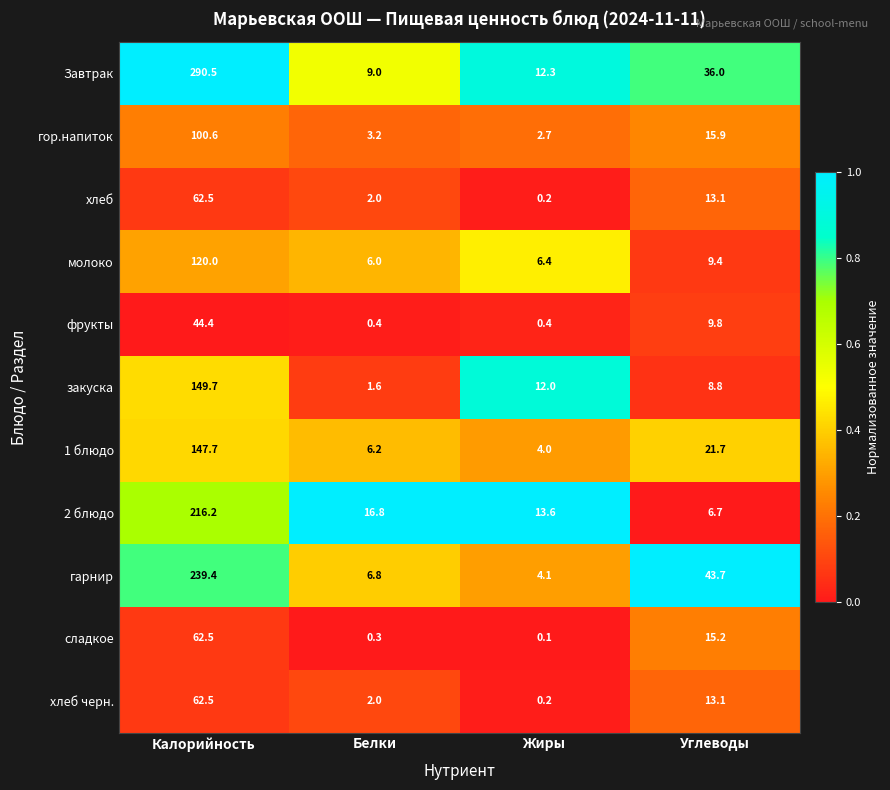

Which series has the widest spread of values?

Завтрак